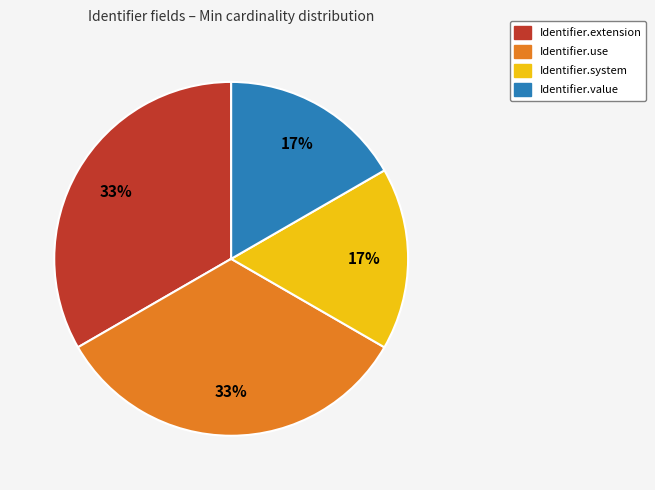

Does any single category account for the majority?

No